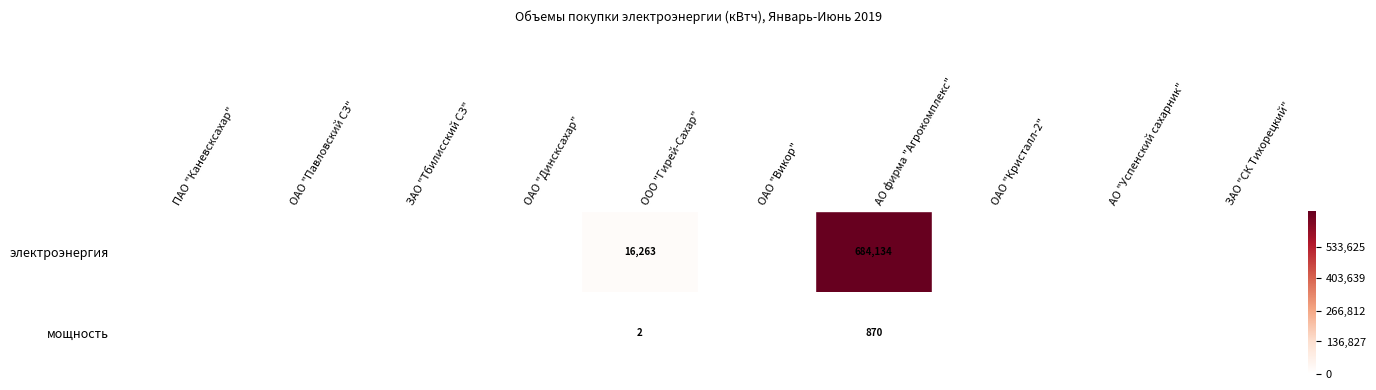

What is the total value across all series at ООО "Гирей-Сахар"?

16265